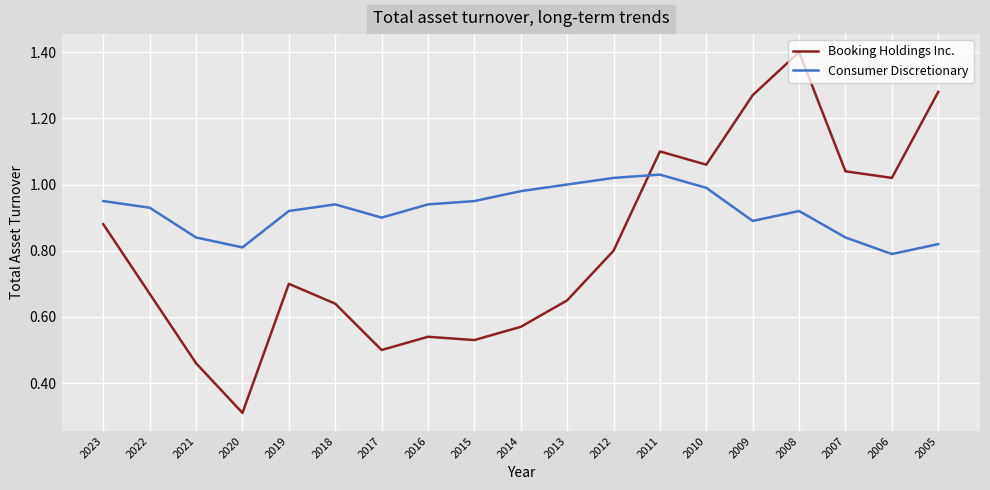

Between which two adjacent categories do Consumer Discretionary and Booking Holdings Inc. first intersect?

2012 and 2011